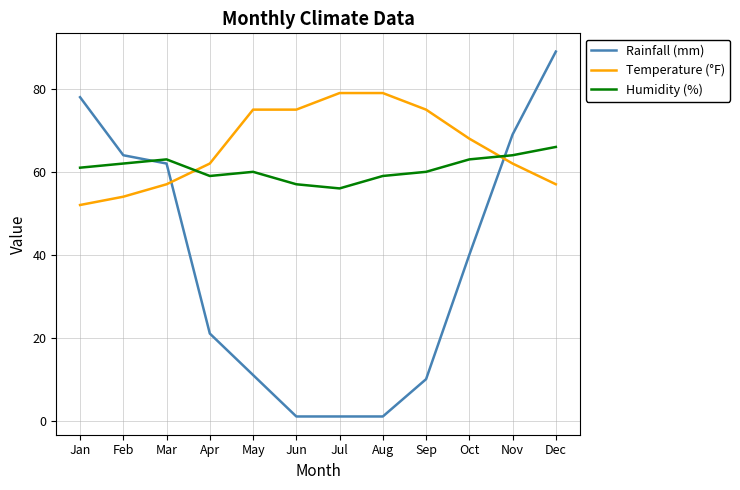

What are all the series names shown in the legend?

Rainfall (mm), Temperature (°F), Humidity (%)